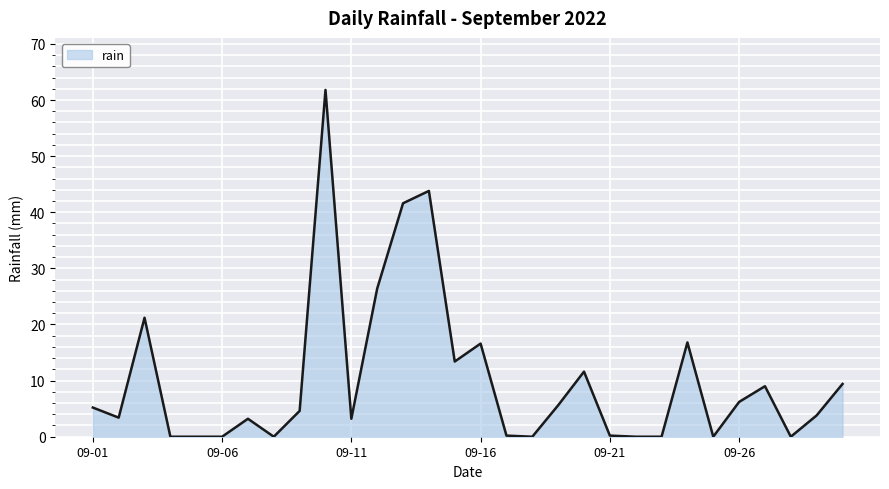

What is the maximum value shown in the chart?

61.8